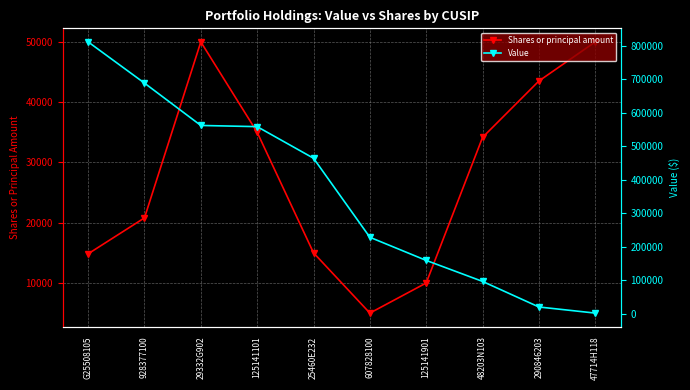

Reading left to right, transcribe all the data shown in this chart.

Shares or principal amount: G25508105=14836	928377100=20800	29332G902=50000	125141101=35000	25460E232=15000	607828100=5000	125141901=10000	48203N103=34154	290846203=43512	47714H118=50000
Value: G25508105=811908	928377100=688896	29332G902=562500	125141101=558950	25460E232=464700	607828100=228750	125141901=159700	48203N103=97006	290846203=20690	47714H118=2480